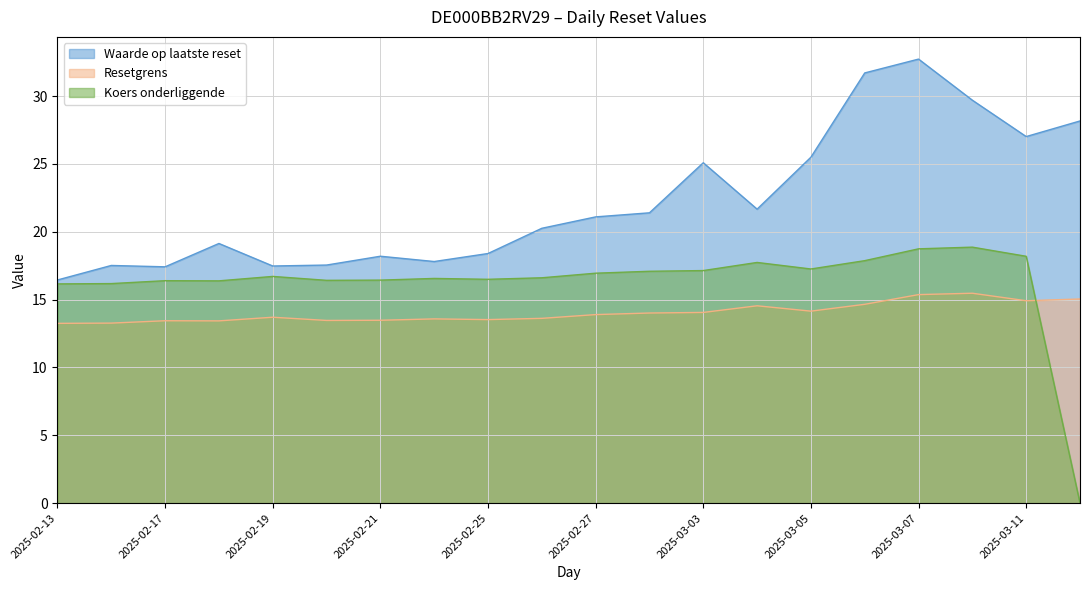

What is the sum of all Koers onderliggende values?

324.3